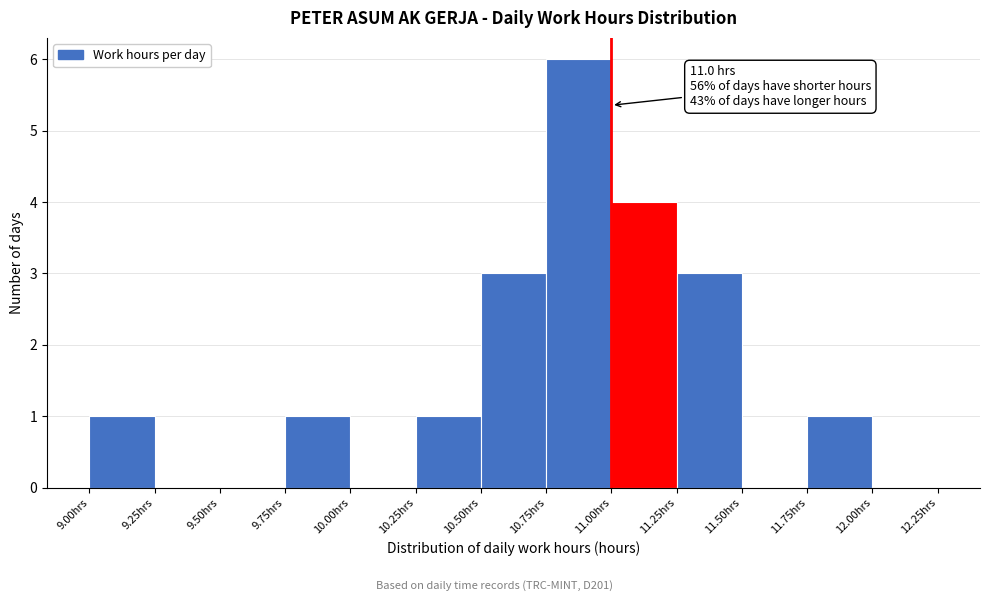

Over which range of the x-axis is the bar tallest?

10.75 to 11.00